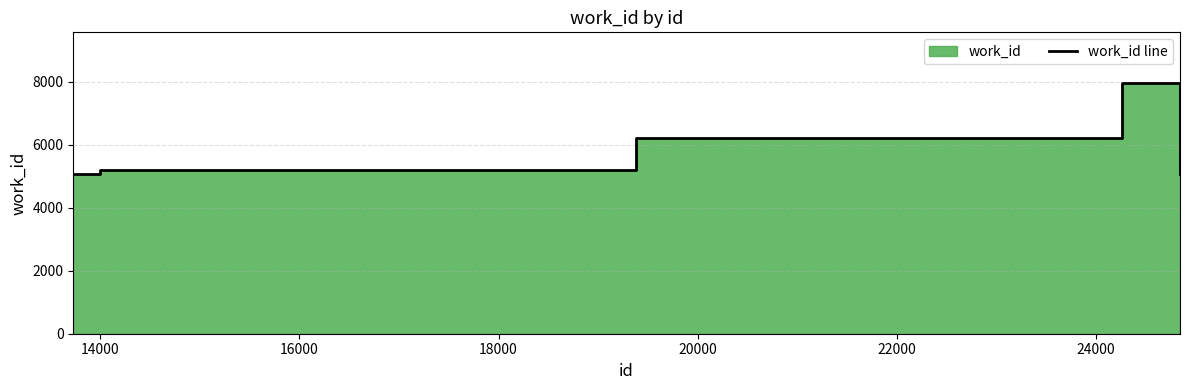

What is the change in value from 18000 to 22000?

+1136